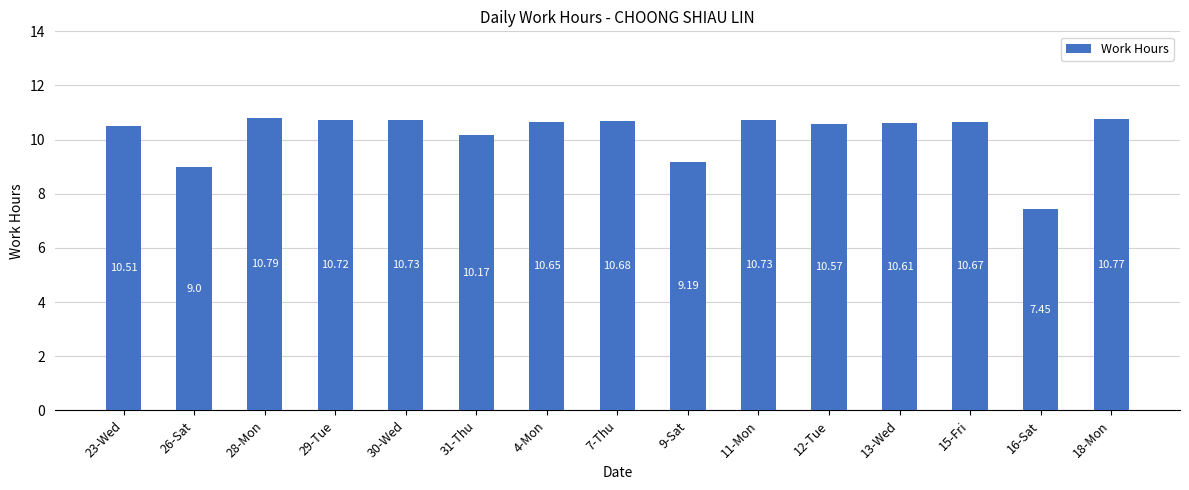

At which category does the chart reach its minimum across all series?

16-Sat